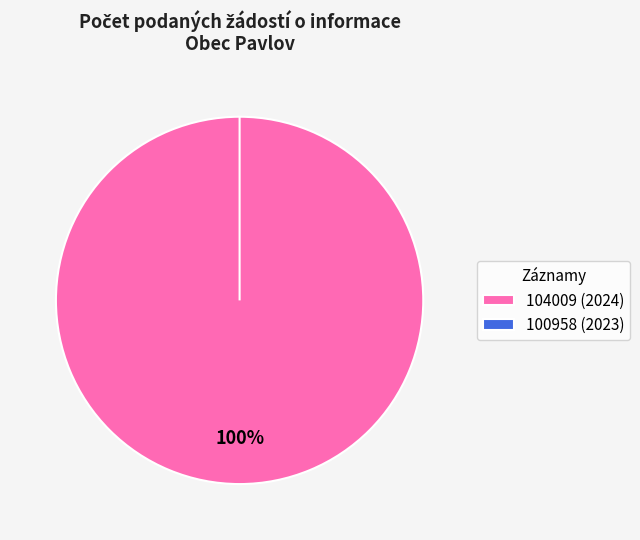

How many segments does this pie chart have?

2